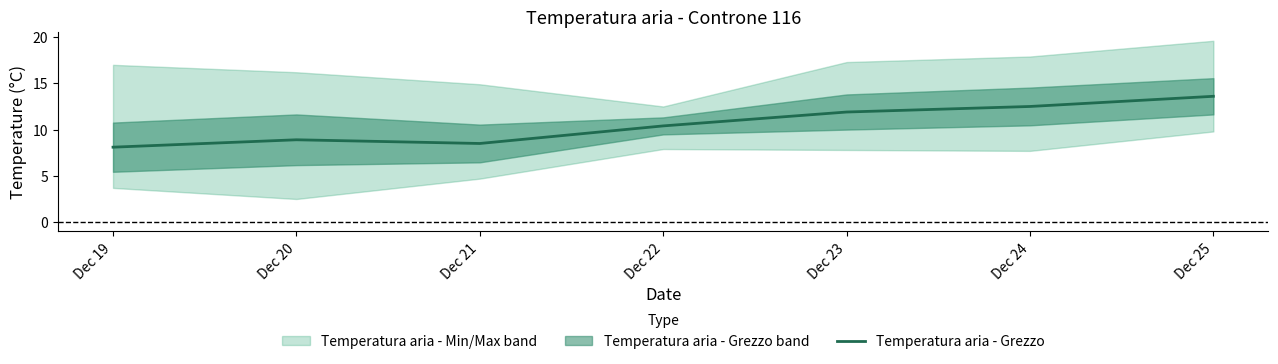

What is the minimum value for Temperatura aria - Grezzo?

8.1